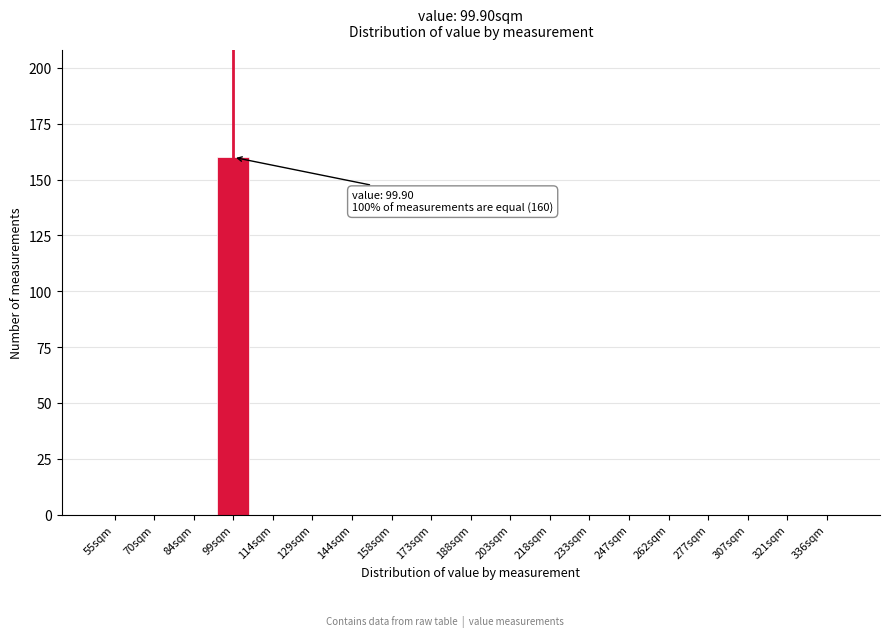

Reading right to left, extract all data points from this chart.

336sqm=0	321sqm=0	307sqm=0	277sqm=0	262sqm=0	247sqm=0	233sqm=0	218sqm=0	203sqm=0	188sqm=0	173sqm=0	158sqm=0	144sqm=0	129sqm=0	114sqm=0	99sqm=160	84sqm=0	70sqm=0	55sqm=0